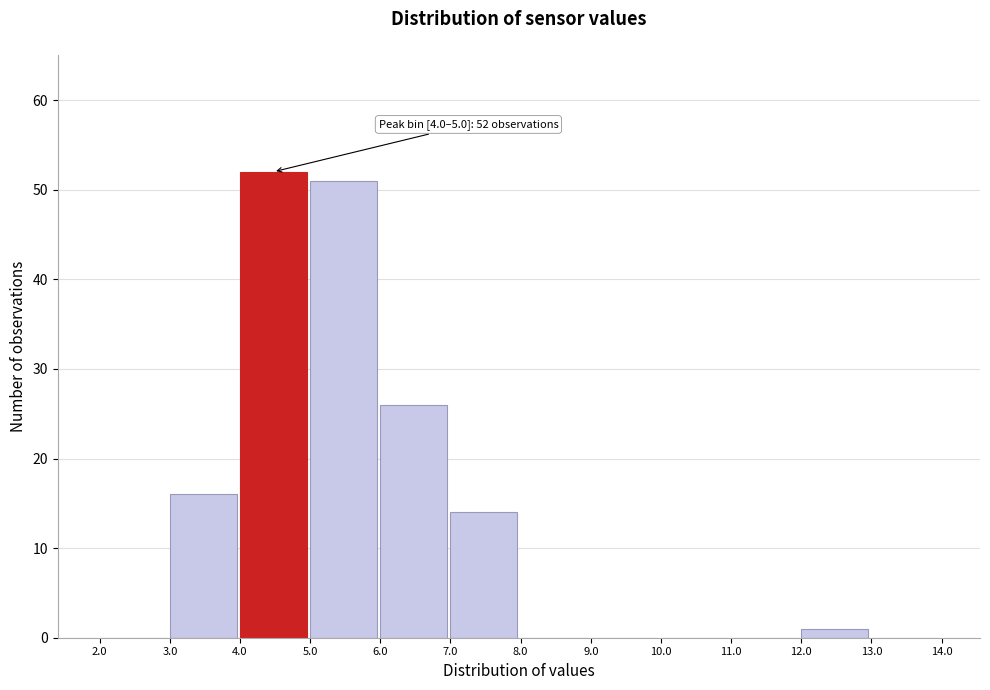

Which range on the x-axis has the tallest bar?

4.0 to 5.0